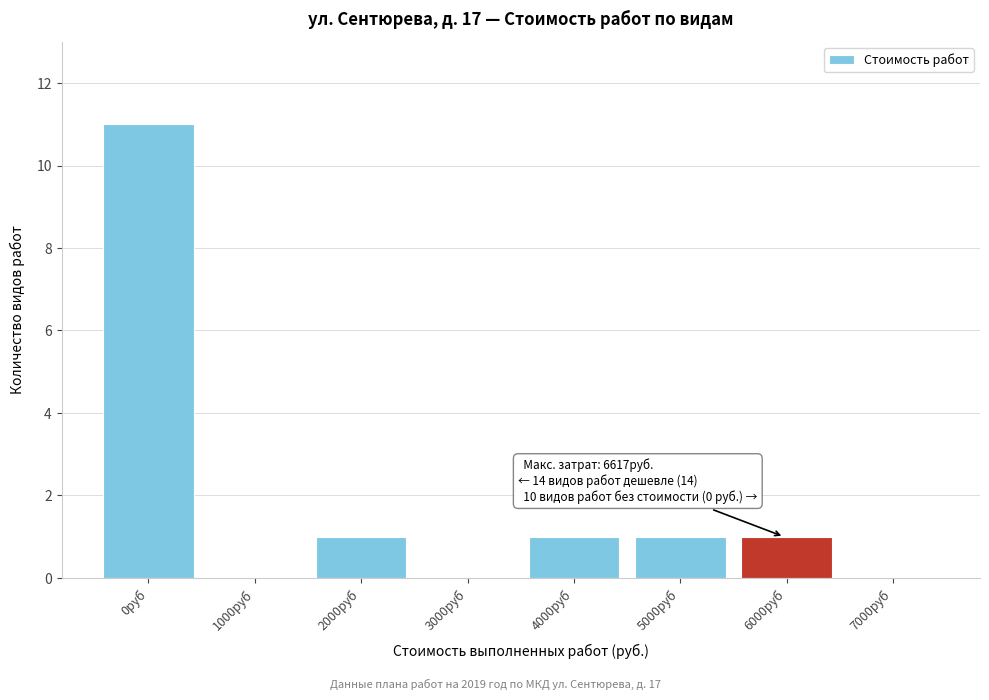

Reading left to right, what are all the values shown in this chart?

0руб=11	1000руб=0	2000руб=1	3000руб=0	4000руб=1	5000руб=1	6000руб=1	7000руб=0